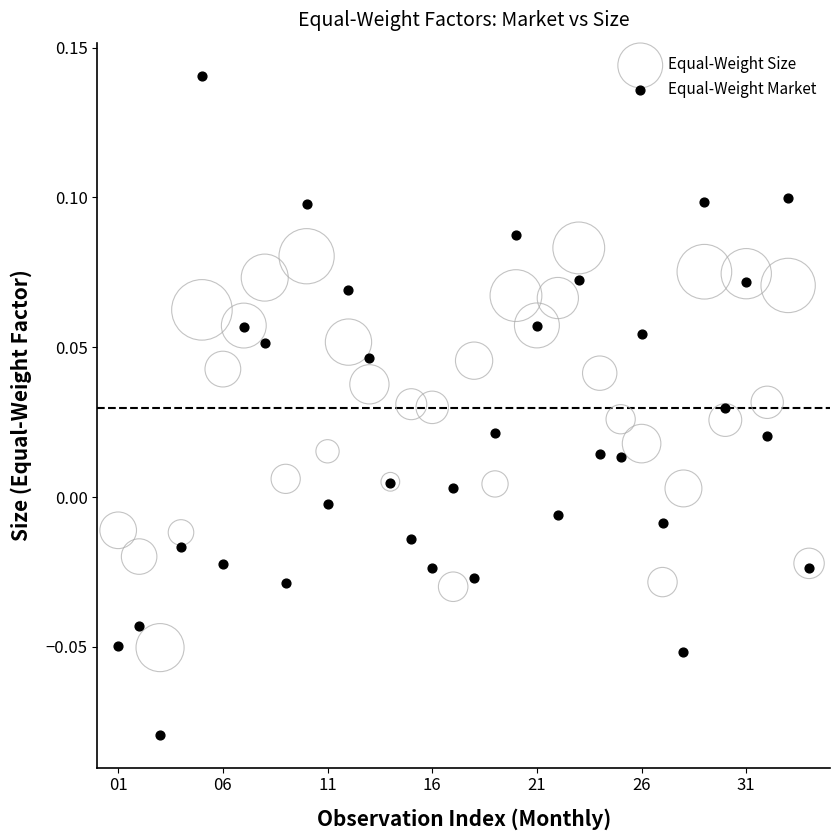

What are all the series names shown in the legend?

Equal-Weight Size, Equal-Weight Market